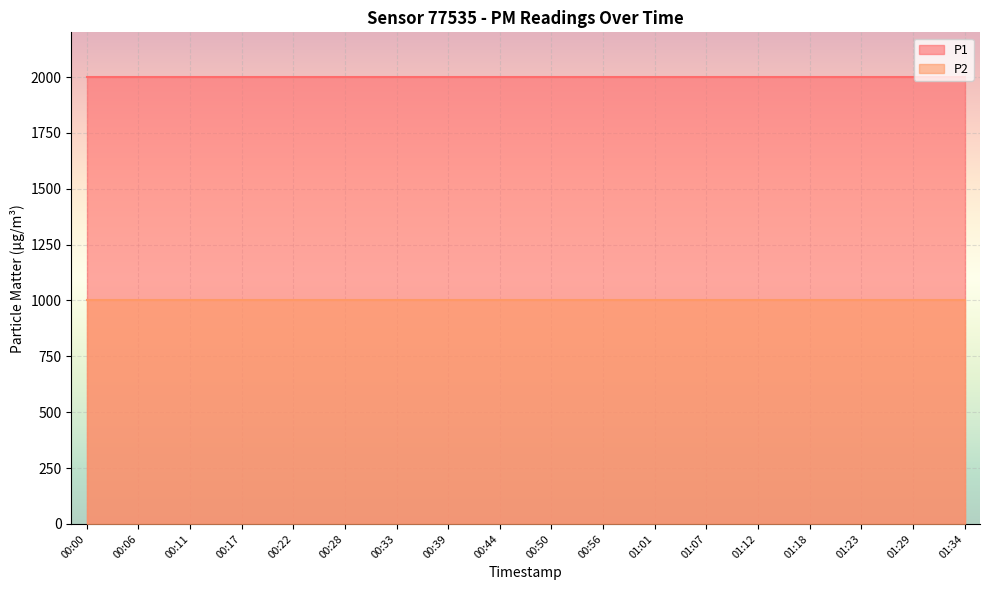

True or false: P1 and P2 cross at least once.

False